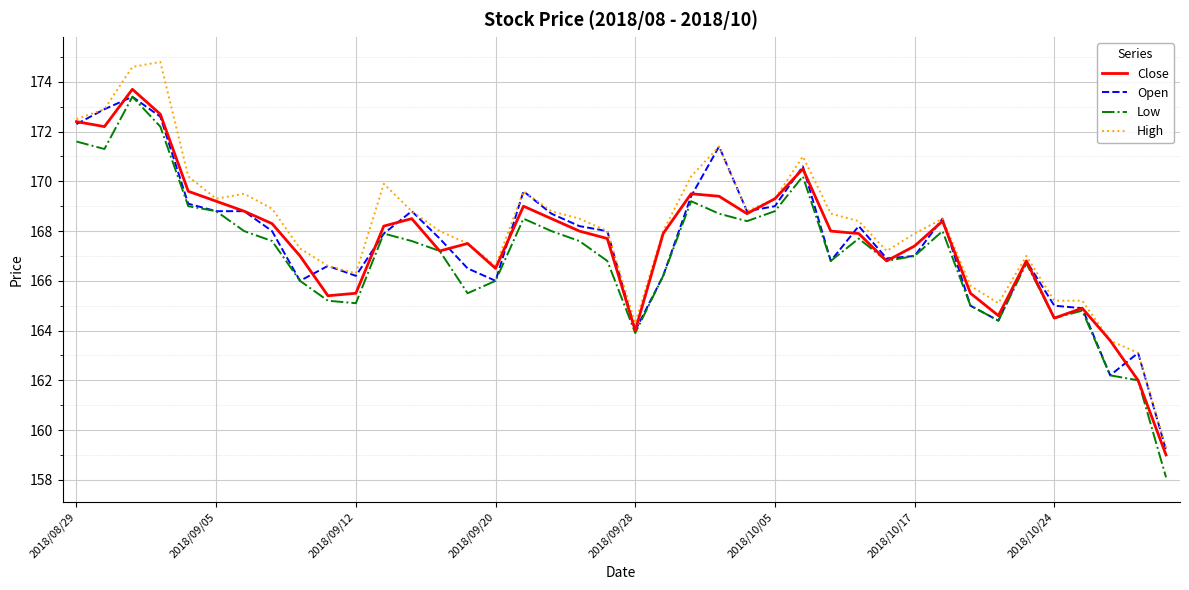

What is the maximum value for Open?

173.4